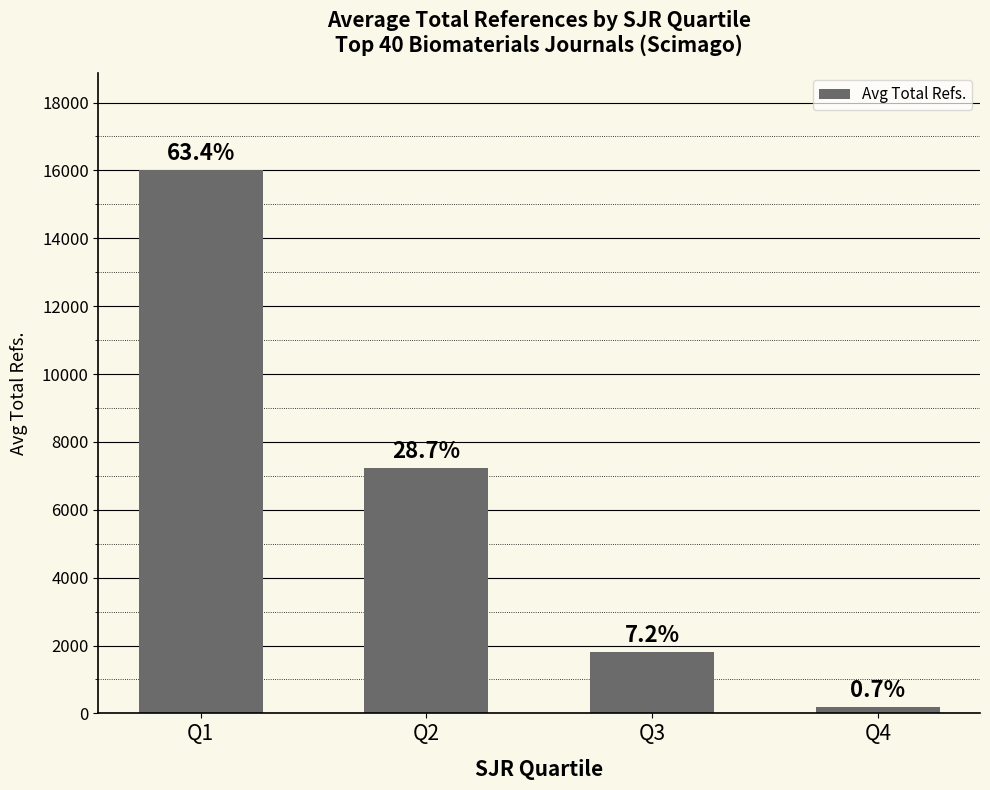

Which has a higher value, Q2 or Q4?

Q2